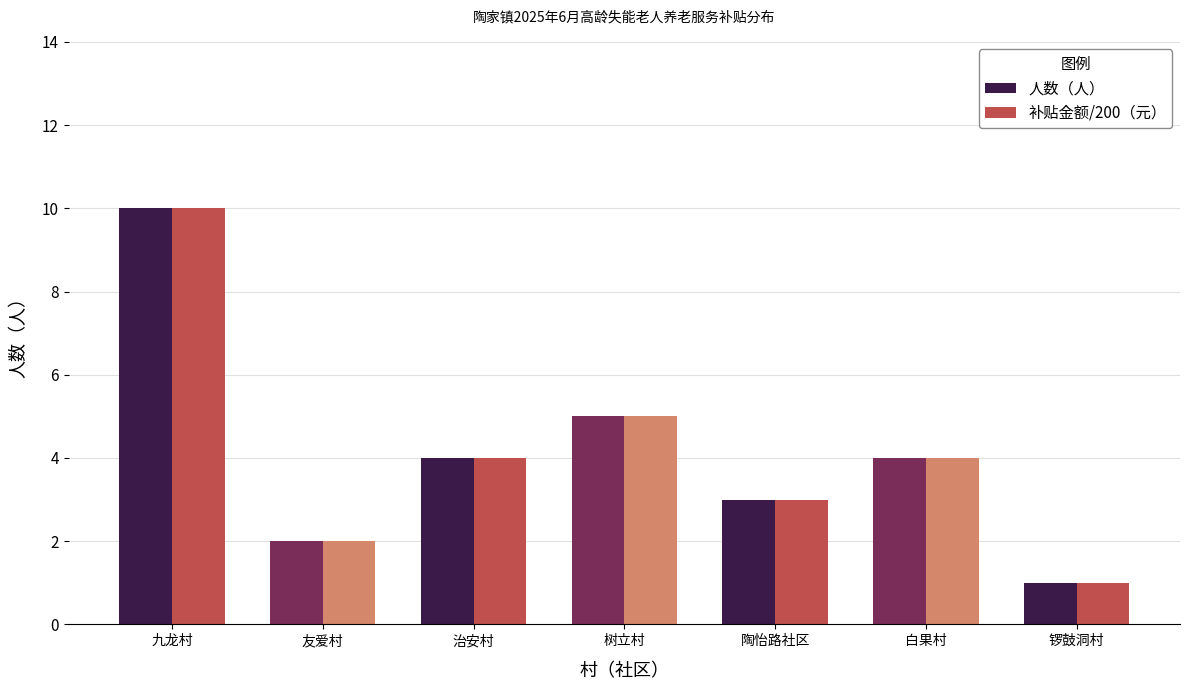

What value does the 人数（人） series have at 治安村?

4